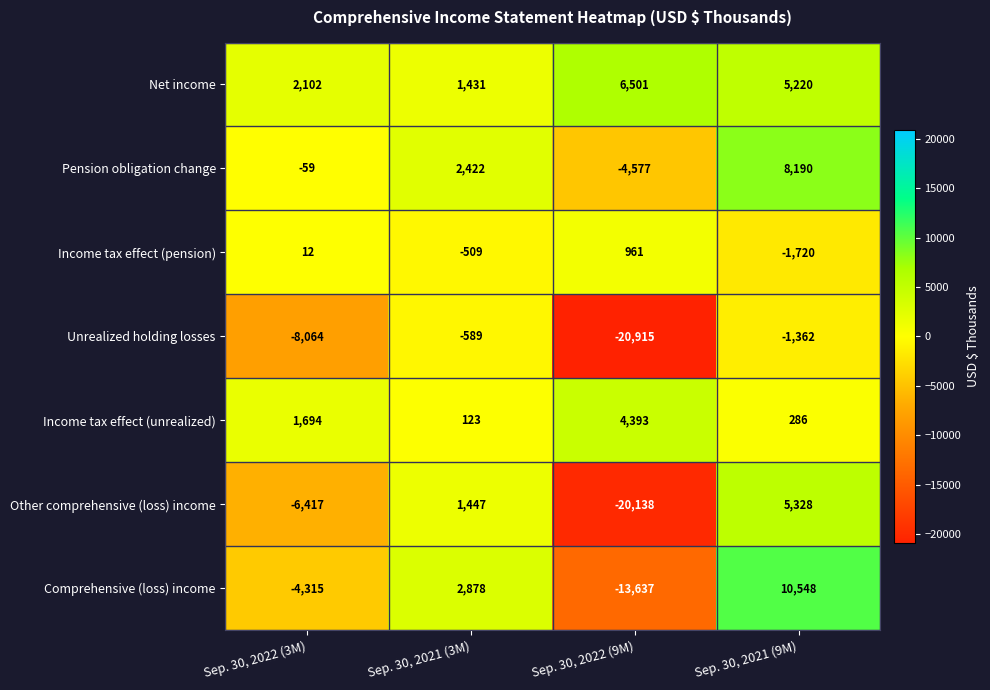

What is the sum of the Pension obligation change values at Sep. 30, 2021 (3M) and Sep. 30, 2021 (9M)?

10612